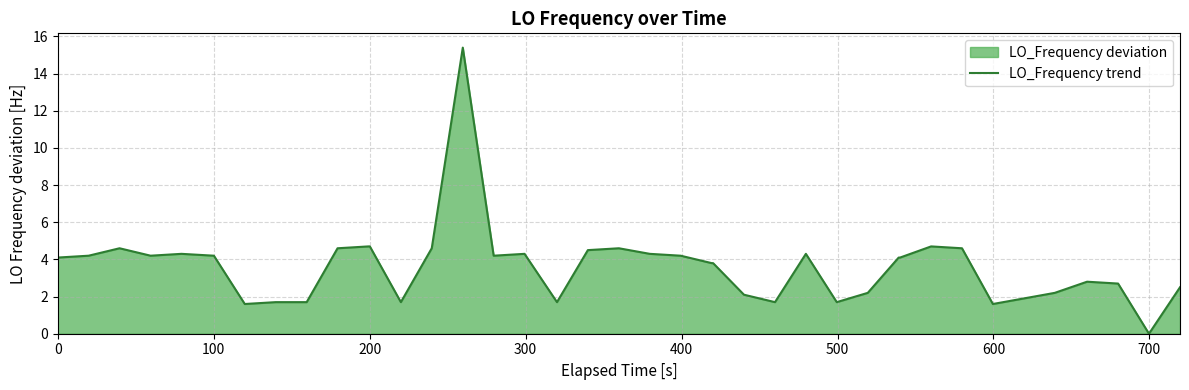

What is the difference between the maximum and minimum values?

15.4